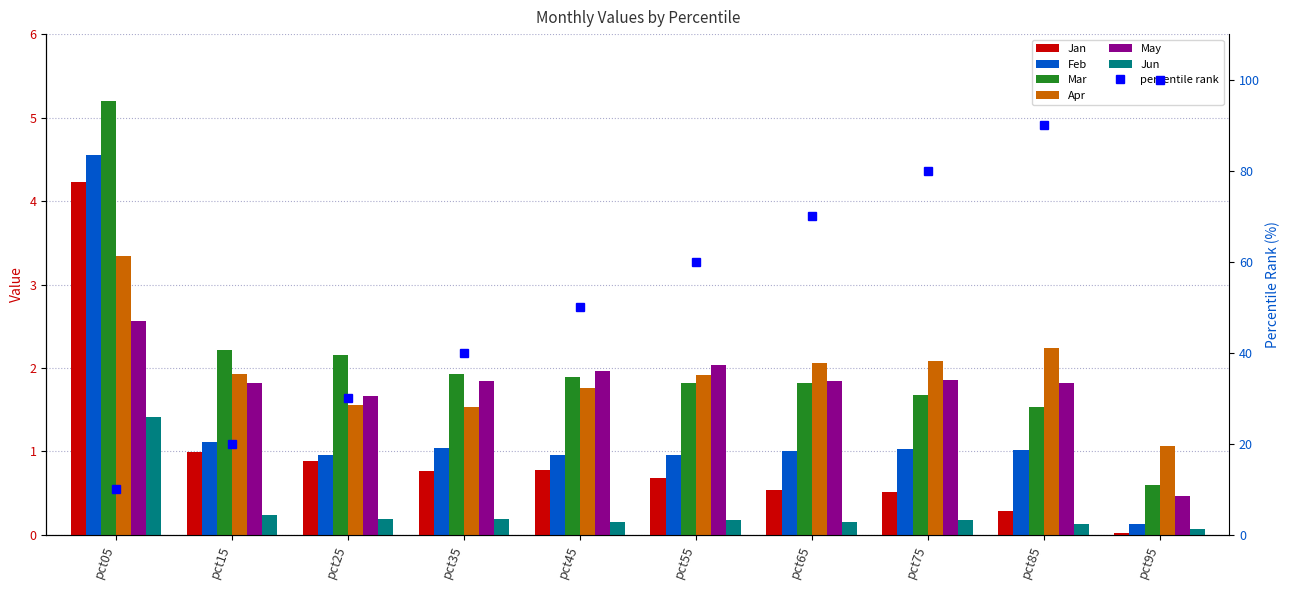

At which category is the sum across all series the highest?

pct05